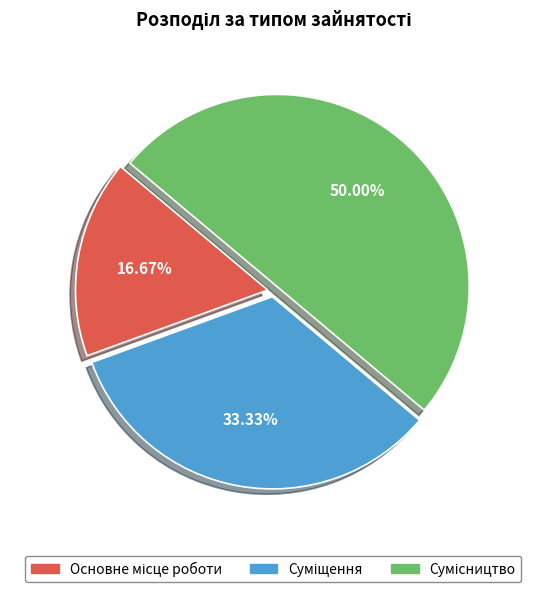

How many slices are in this pie chart?

3